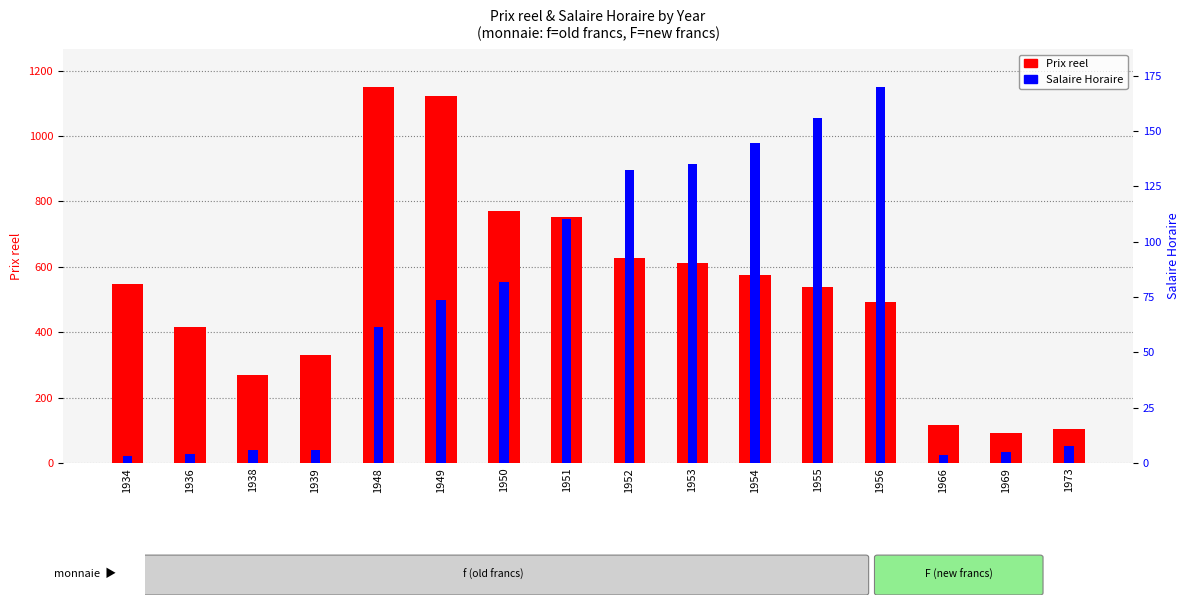

Is the value of Prix reel at 1939 greater than the value of Salaire Horaire at 1969?

Yes